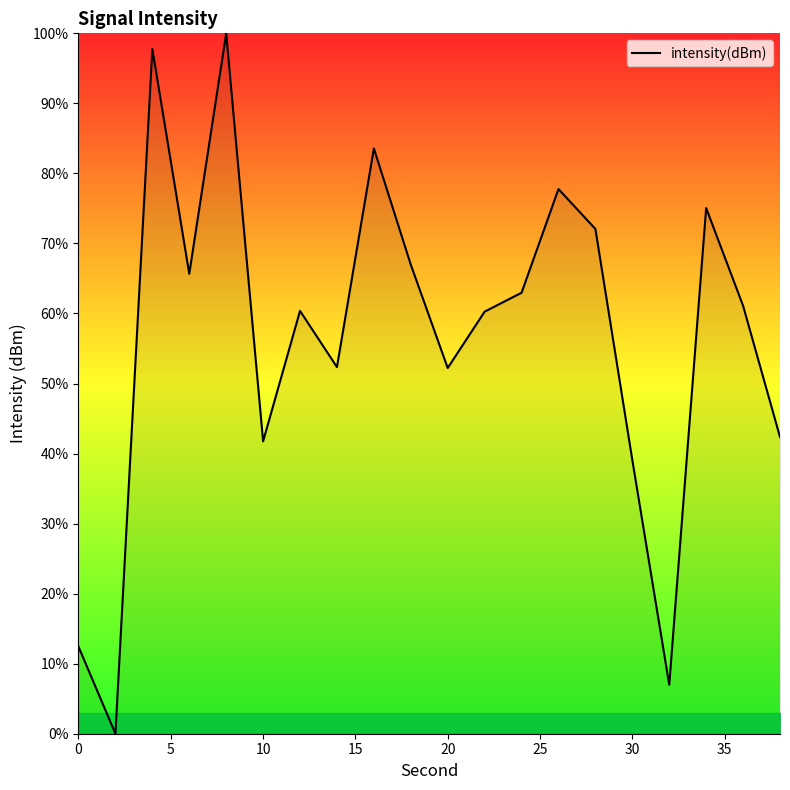

What is the greatest value displayed?

100.0